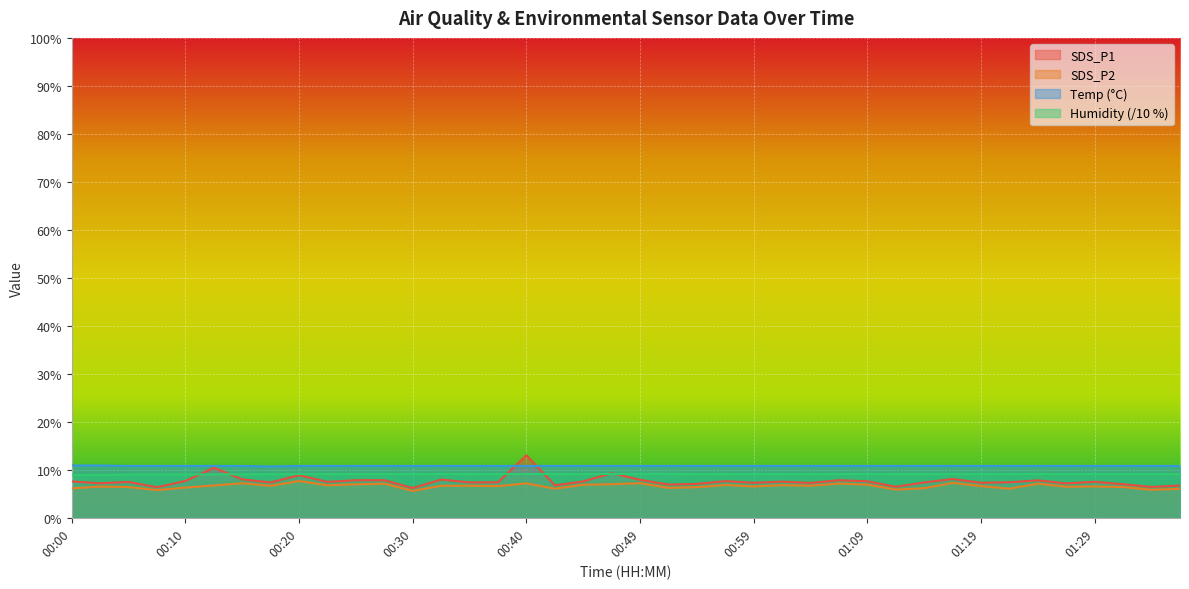

True or false: Temp has more than 0 points higher than both neighbors.

False